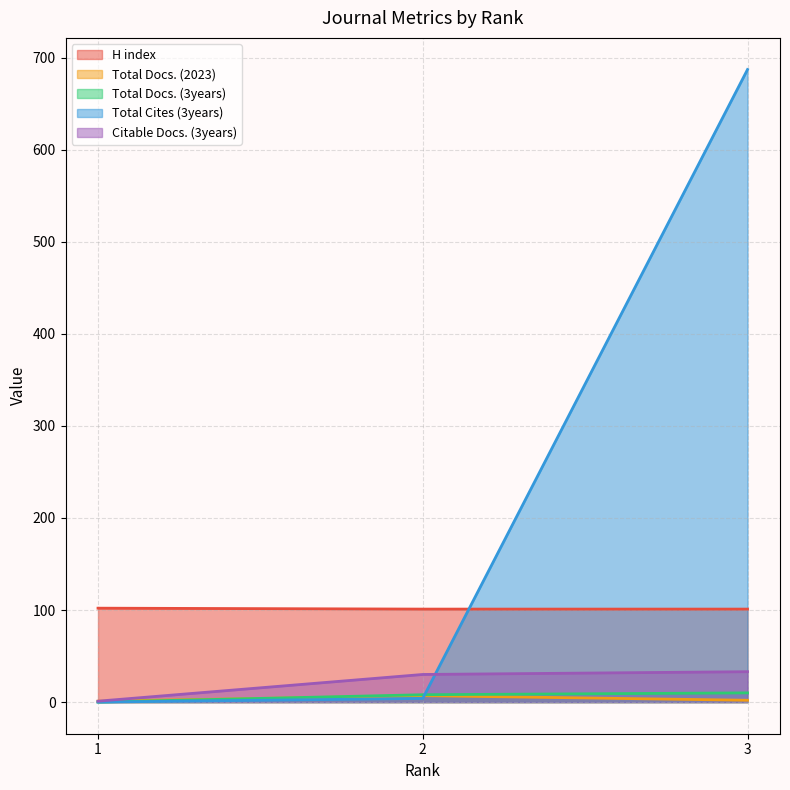

Which series changed the most between 2 and 3?

Total Cites (3years)